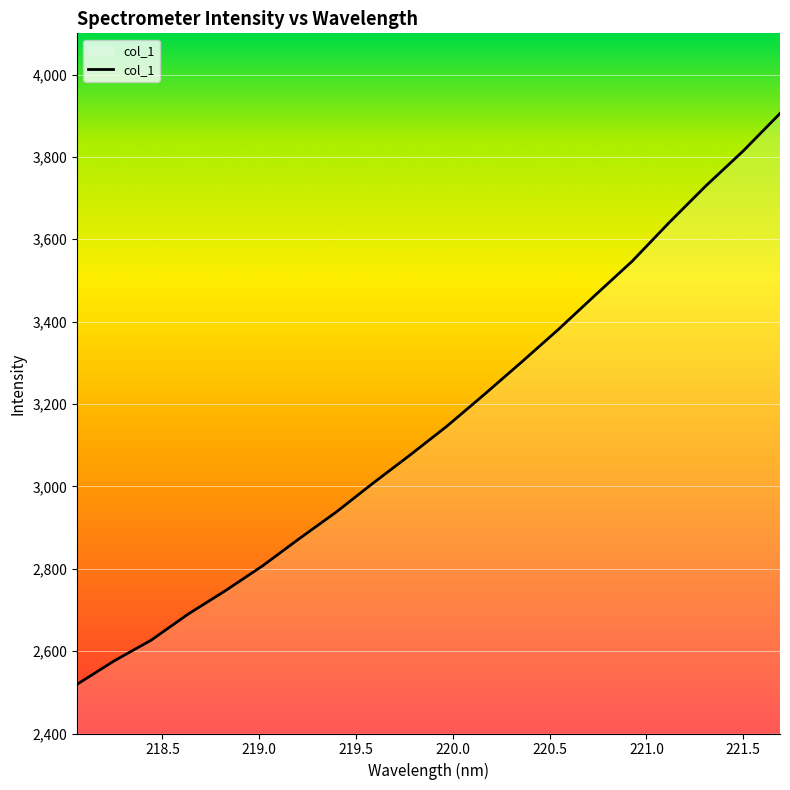

What is the difference between the maximum and minimum values?

1385.9